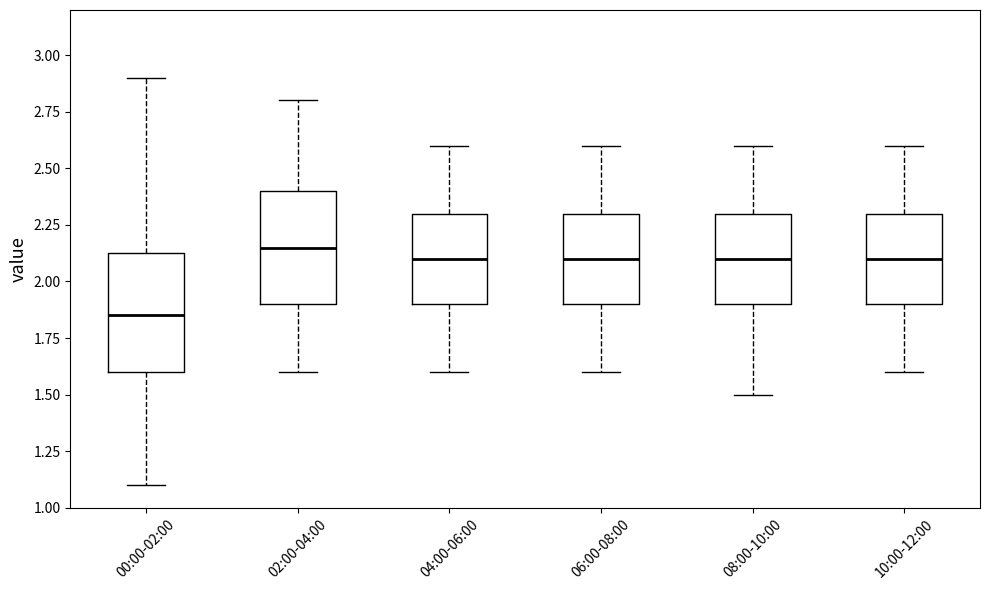

Reading left to right, read every box against the y-axis: the position of its median line, the range the box covers, and the ends of its whiskers. The values are not printed on the chart, so give them approximately, as read against the axis.

00:00-02:00: median 1.85, box 1.60 to 2.15, whiskers 1.10 to 2.90
02:00-04:00: median 2.15, box 1.90 to 2.40, whiskers 1.60 to 2.80
04:00-06:00: median 2.10, box 1.90 to 2.30, whiskers 1.60 to 2.60
06:00-08:00: median 2.10, box 1.90 to 2.30, whiskers 1.60 to 2.60
08:00-10:00: median 2.10, box 1.90 to 2.30, whiskers 1.50 to 2.60
10:00-12:00: median 2.10, box 1.90 to 2.30, whiskers 1.60 to 2.60